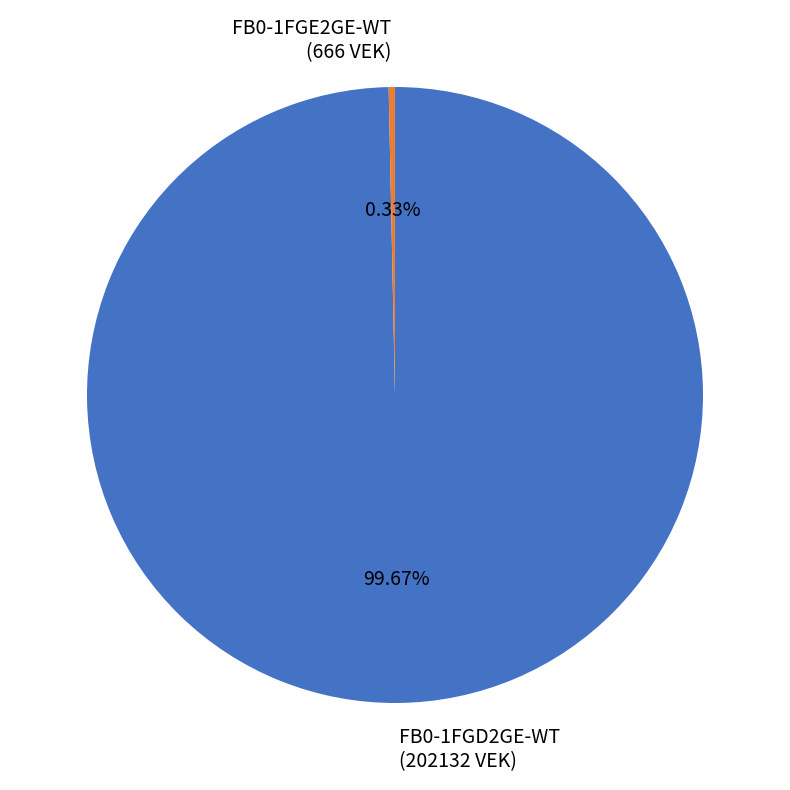

Is there a majority slice in this chart?

Yes